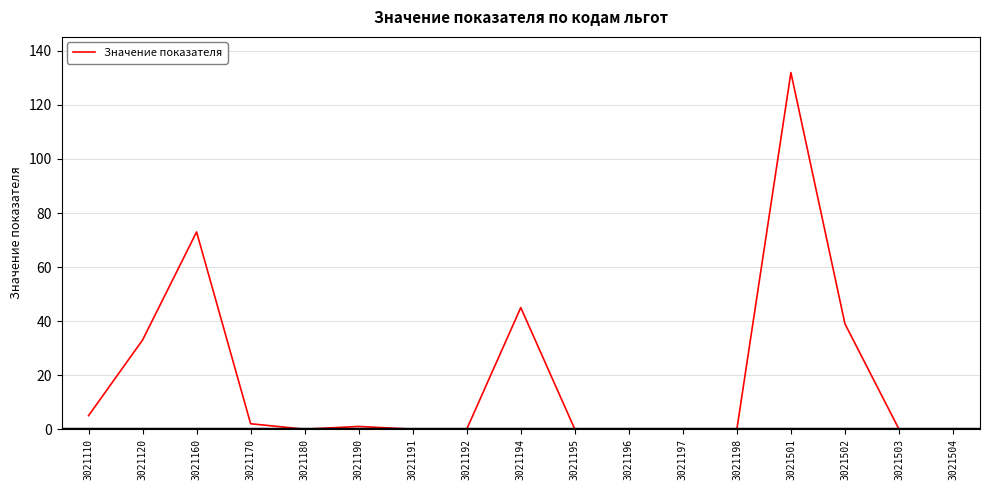

What is the sum of the values at 3021198 and 3021502?

39